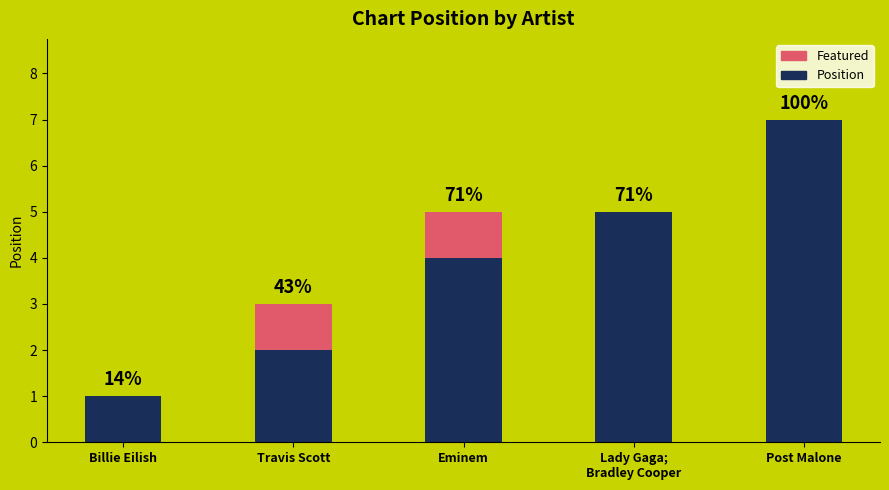

What are all the series names shown in the legend?

Featured, Position